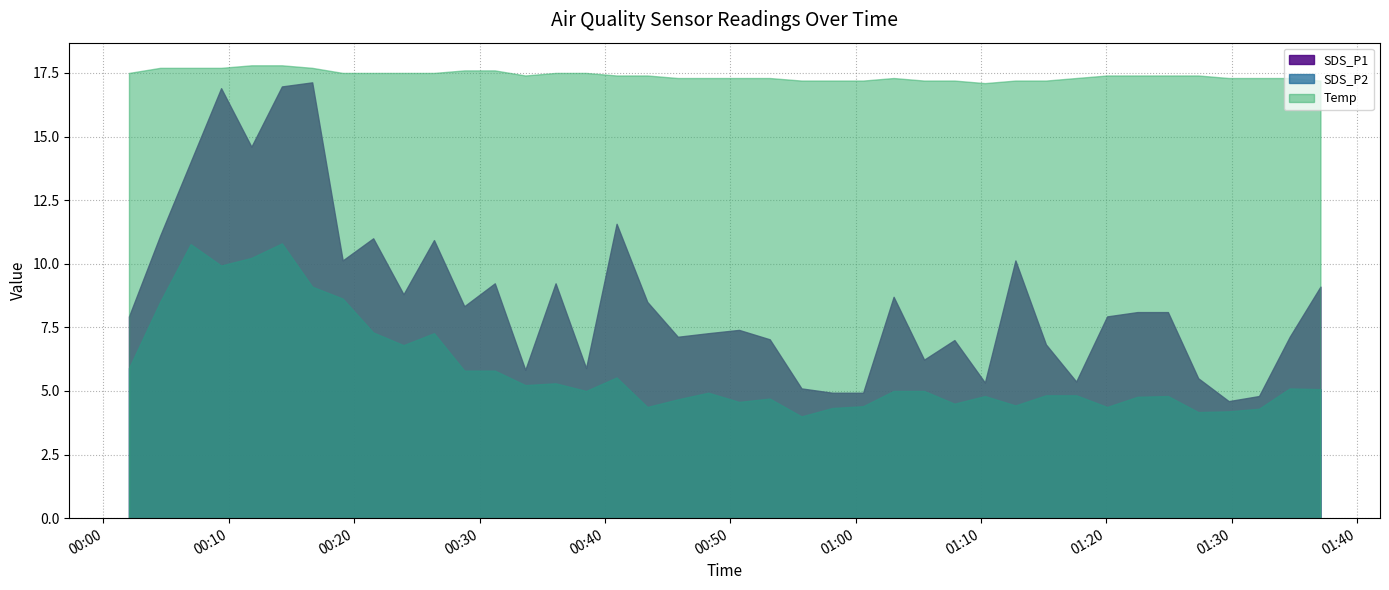

What is the average value of the Temp series?

17.4